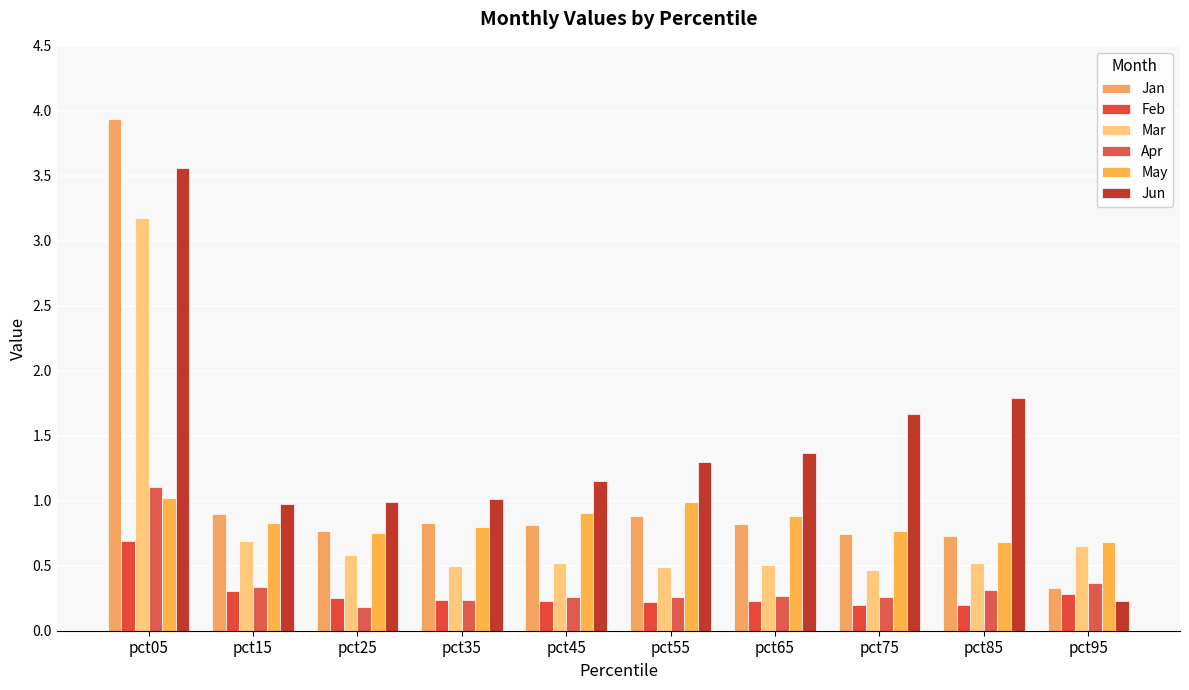

What is the spread (max minus min) of values at pct75?

1.5